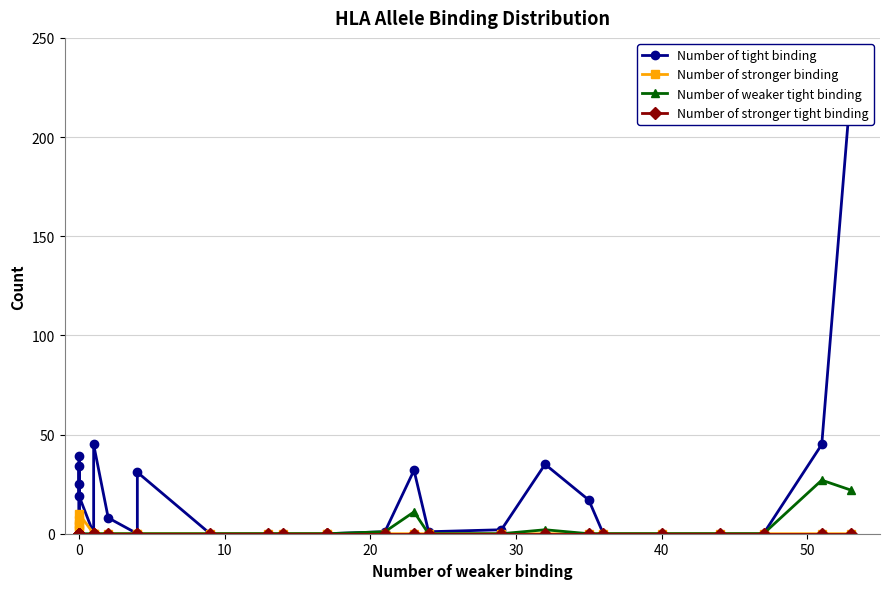

Which series has the largest total across all categories?

Number of tight binding